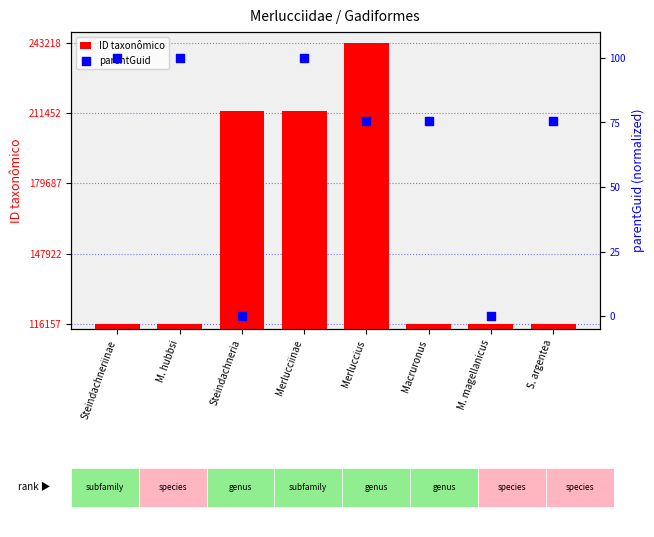

Is the value of ID taxonômico at Macruronus greater than the value of parentGuid at Merluccius?

Yes